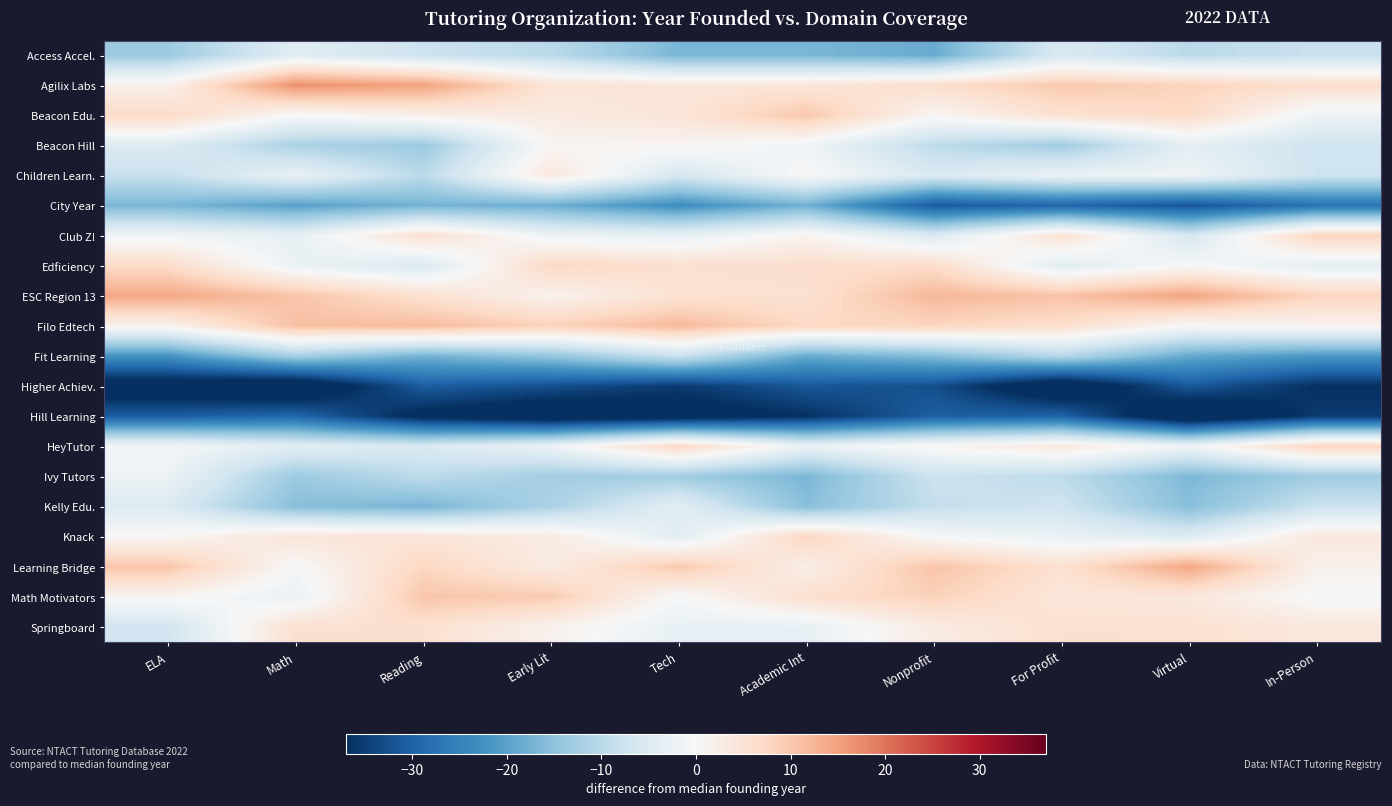

What is the smallest value displayed?

-43.4